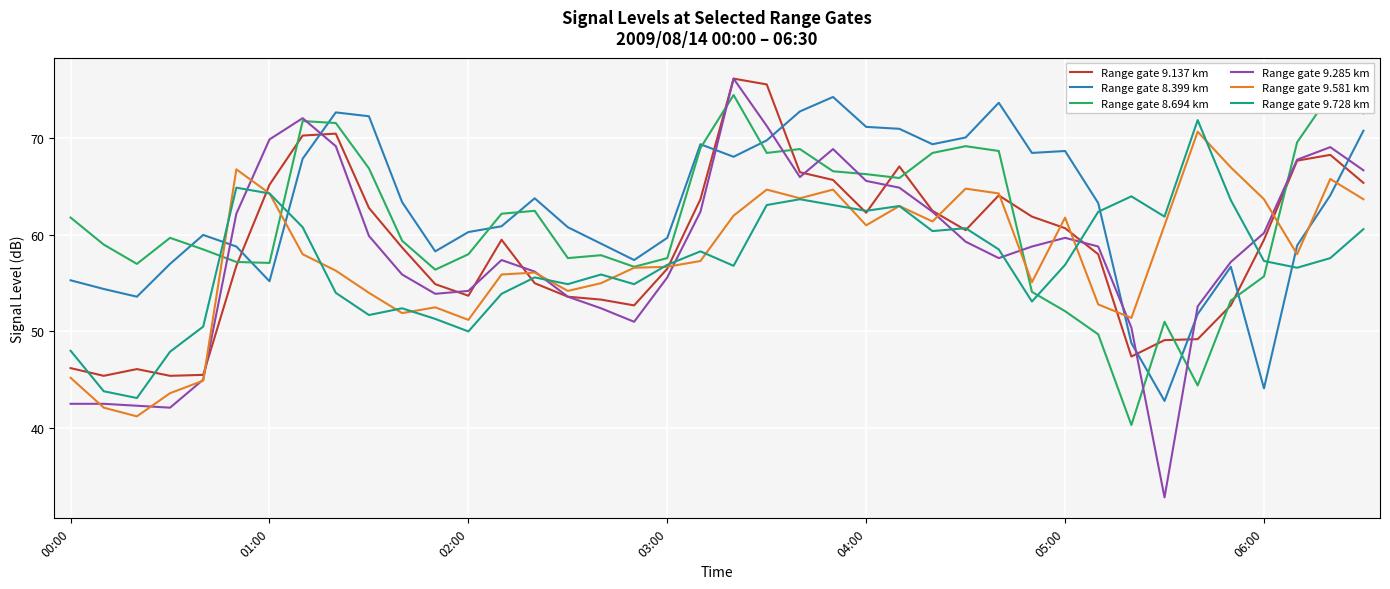

The Range gate 9.285 km series shows 60.2 at 06:00. True or false?

True